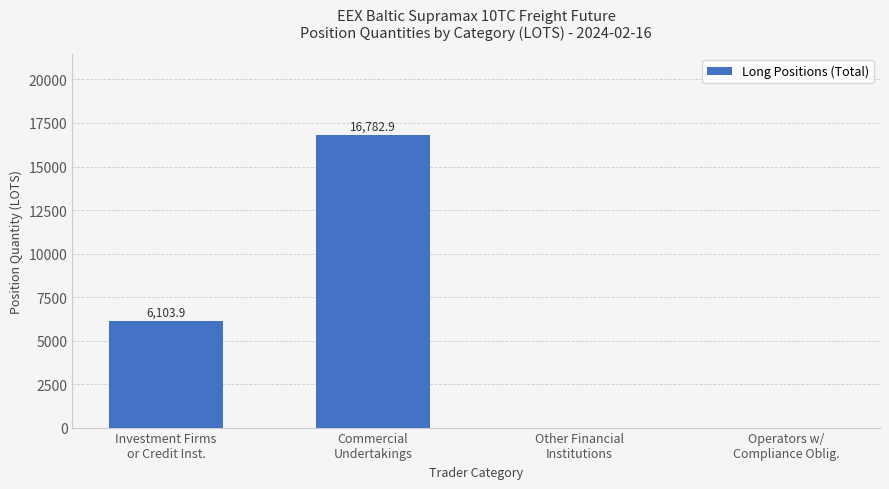

What is the greatest value displayed?

16782.9